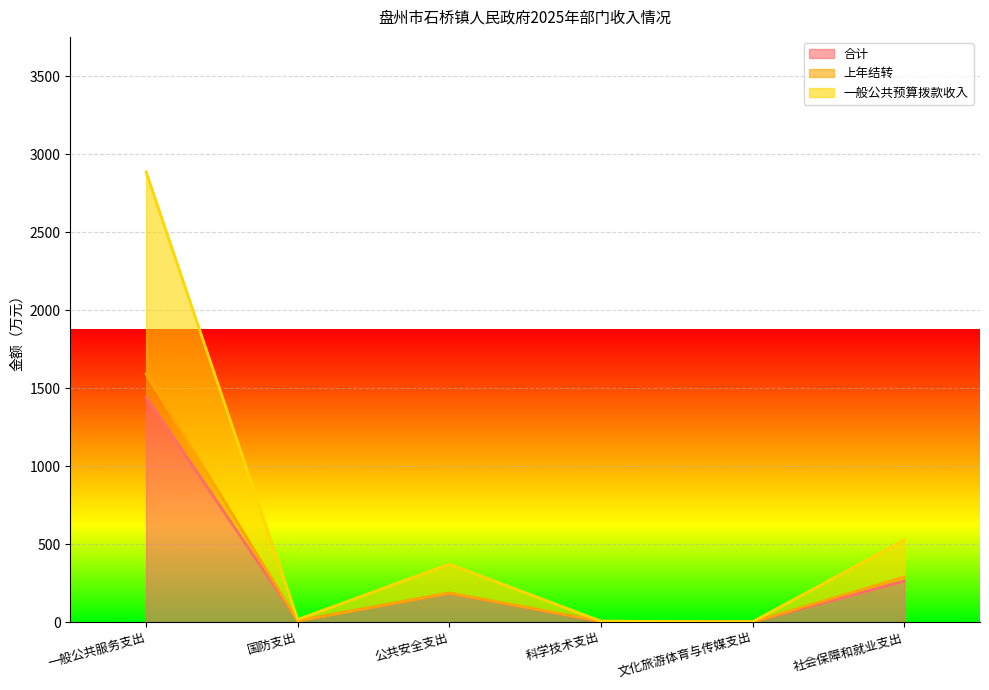

Reading right to left, transcribe all the data shown in this chart.

合计: 社会保障和就业支出=263.3	文化旅游体育与传媒支出=0.8	科学技术支出=3.0	公共安全支出=185.7	国防支出=8.2	一般公共服务支出=1443.5
上年结转: 社会保障和就业支出=289.2	文化旅游体育与传媒支出=1.7	科学技术支出=6.0	公共安全支出=186.7	国防支出=8.2	一般公共服务支出=1591.8
一般公共预算拨款收入: 社会保障和就业支出=526.5	文化旅游体育与传媒支出=1.7	科学技术支出=6.0	公共安全支出=371.4	国防支出=16.4	一般公共服务支出=2886.9